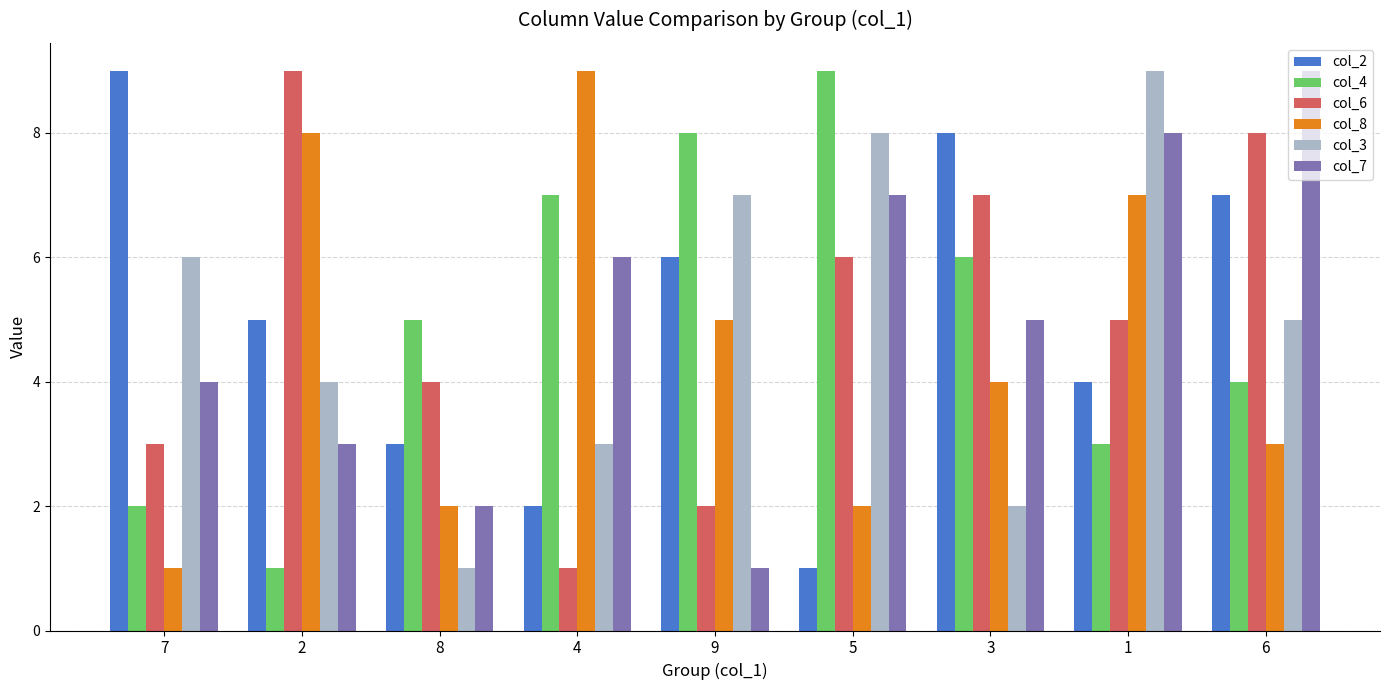

Between 8 and 4, which series saw the biggest shift?

col_8